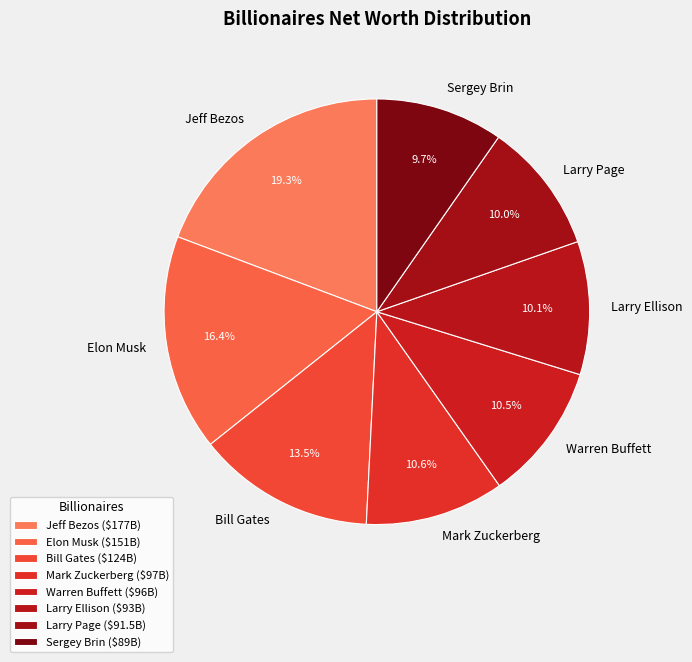

Which has a higher value, Elon Musk or Jeff Bezos?

Jeff Bezos